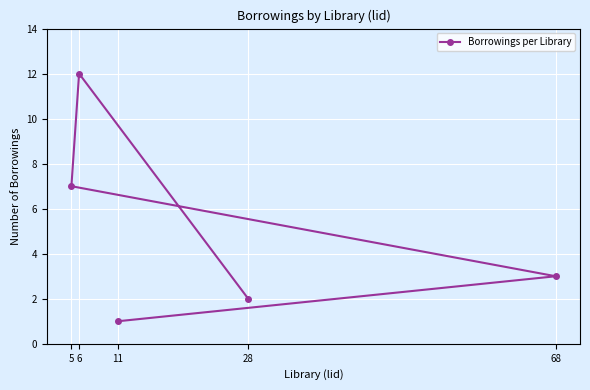

What is the difference between the values at 68 and 28?

1